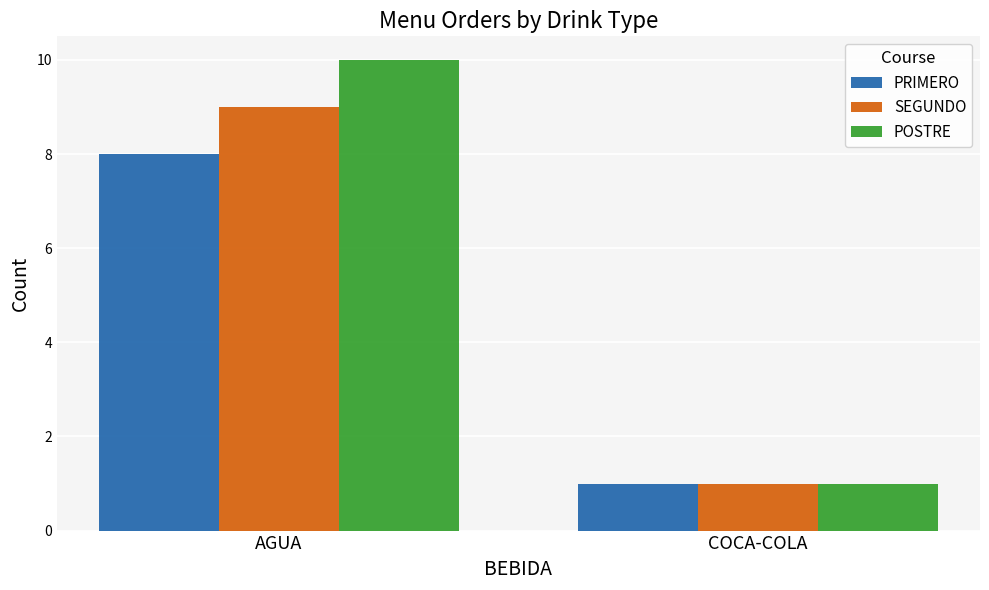

What is the smallest value displayed?

1